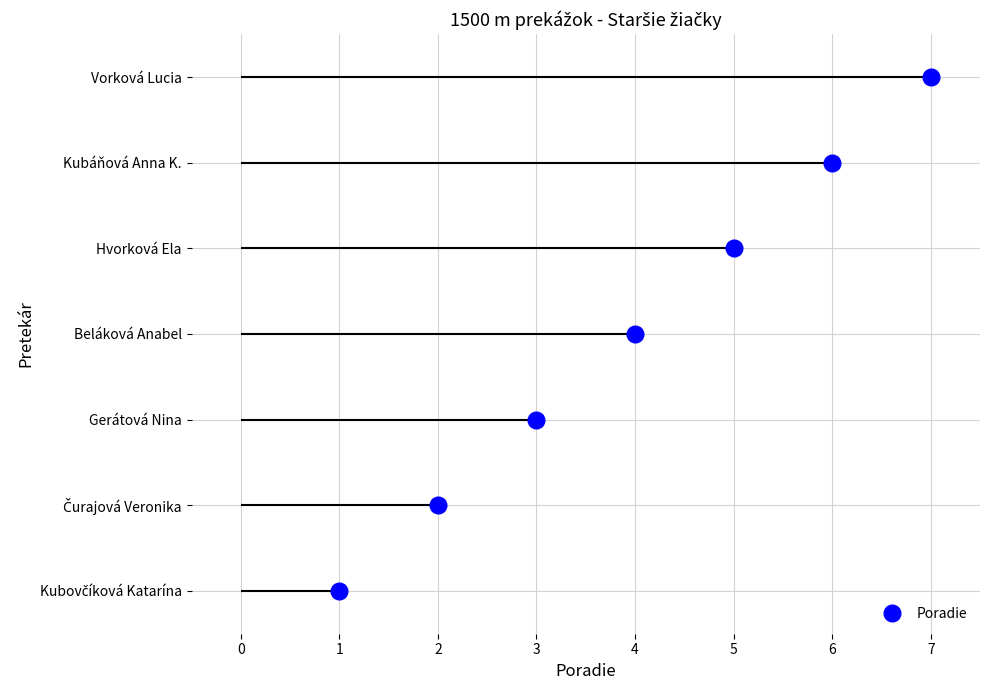

What is the value of the 5th point from the left?

5